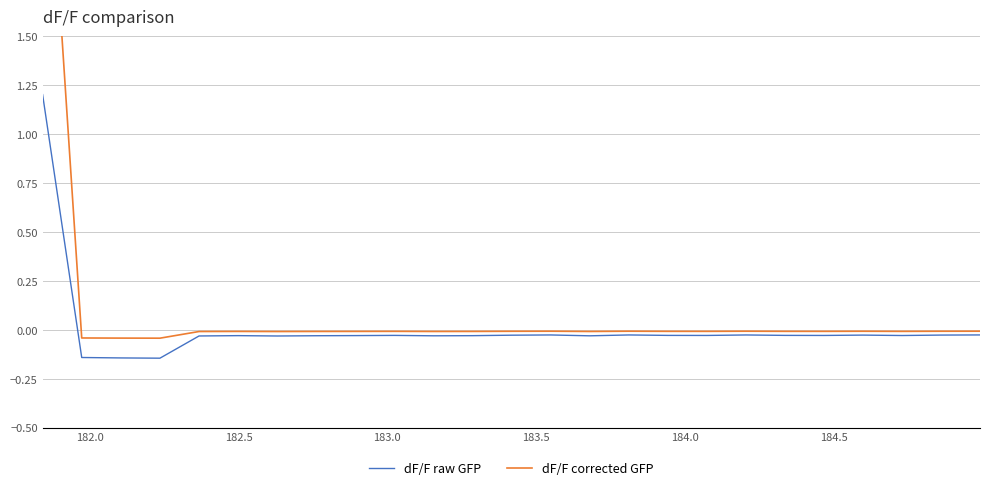

True or false: dF/F corrected GFP and dF/F raw GFP intersect in this chart.

False